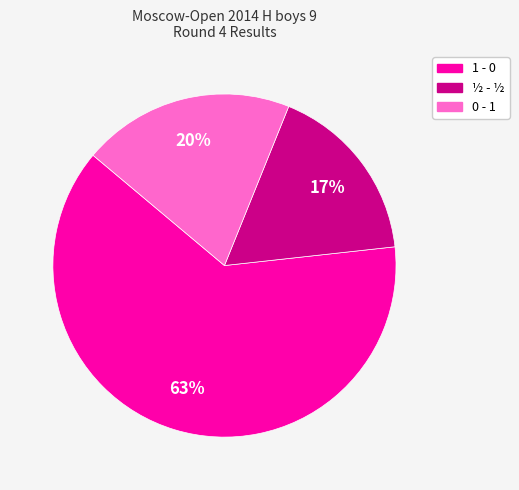

The ½ - ½ slice represents 17% of the pie. True or false?

True